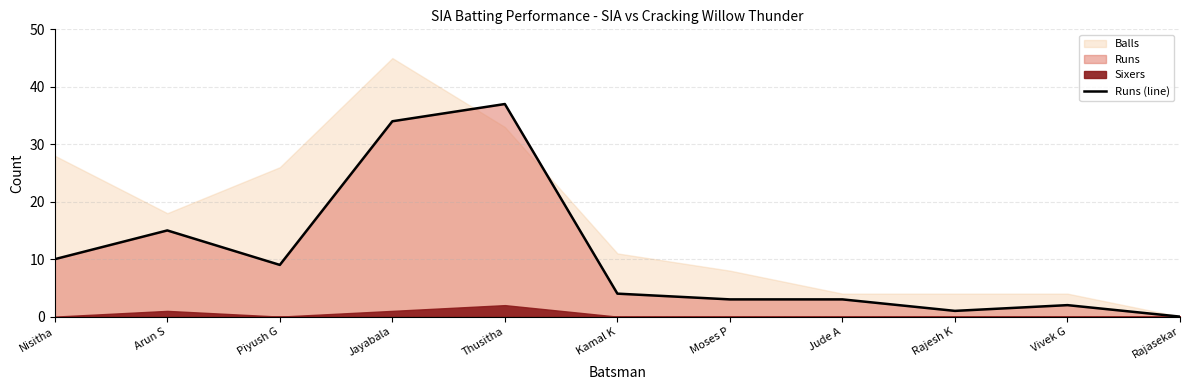

The value at Jayabala is 61. True or false?

False